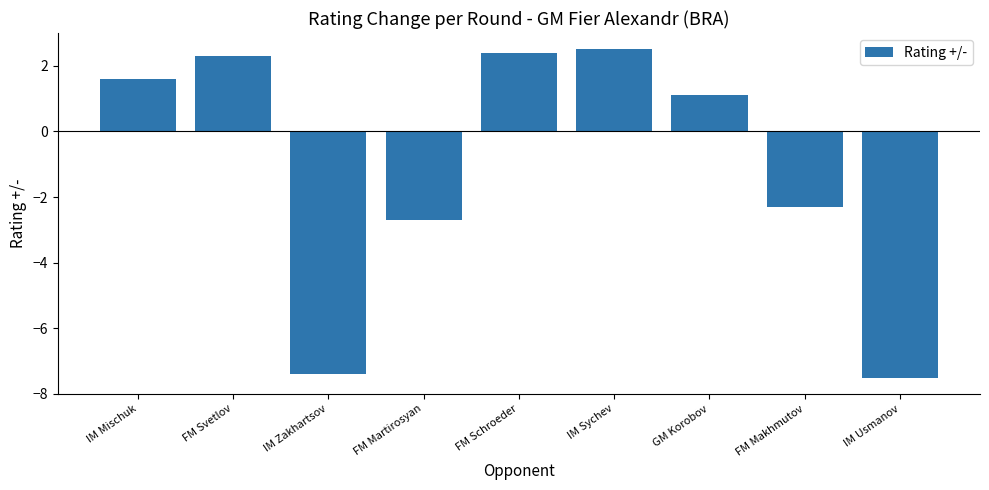

Approximately how many times larger is the value at FM Schroeder compared to IM Sychev?

1.0